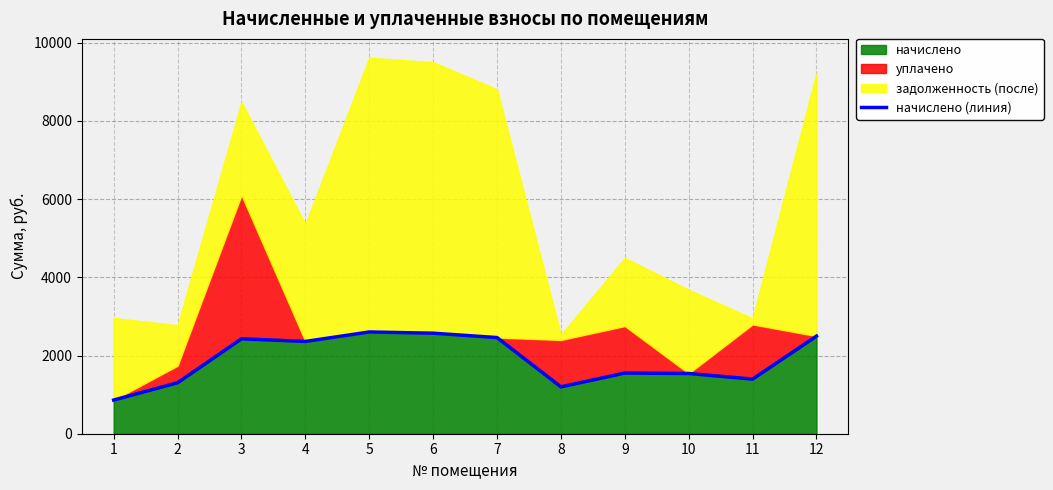

Where is the first local minimum?

4